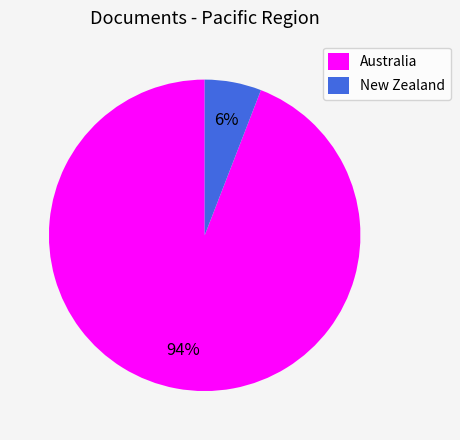

To the nearest percent, what is the average slice percentage?

50%